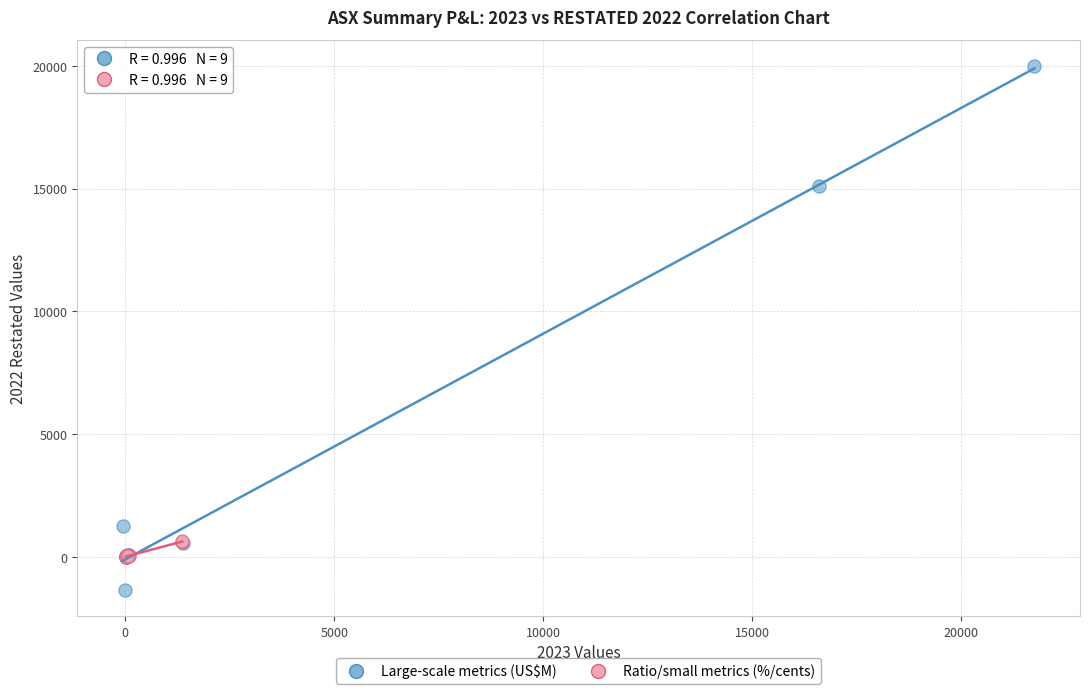

Which series reaches the maximum Y coordinate?

Large-scale metrics (US$M)